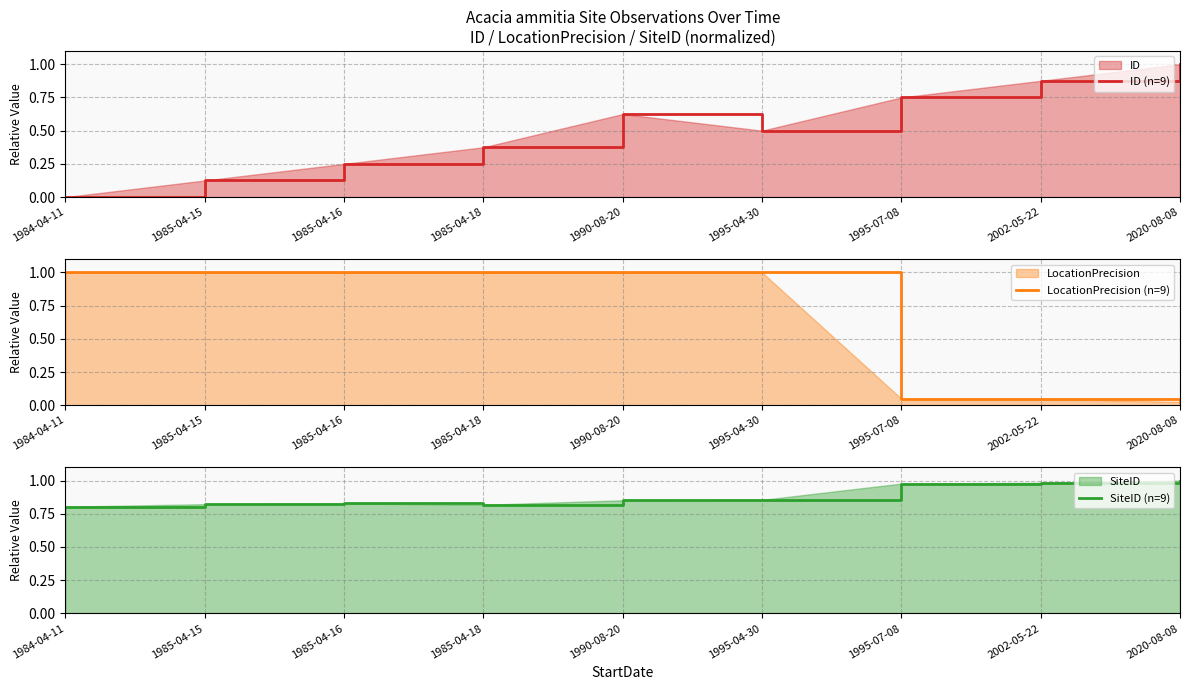

What is the approximate value of ID (n=9) at 2002-05-22?

0.9